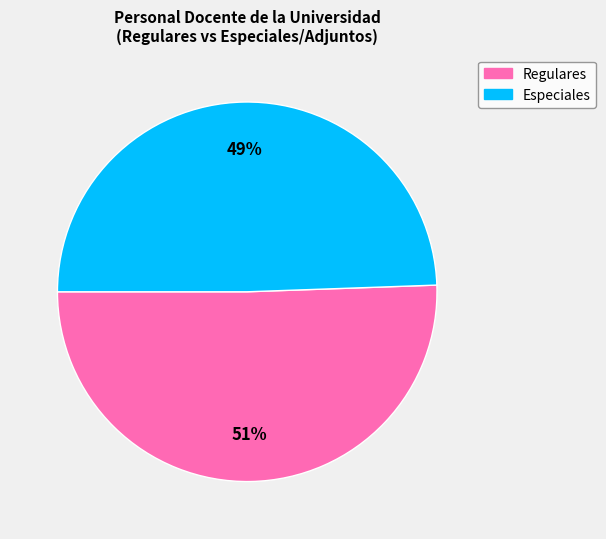

Count the number of slices in the pie.

2